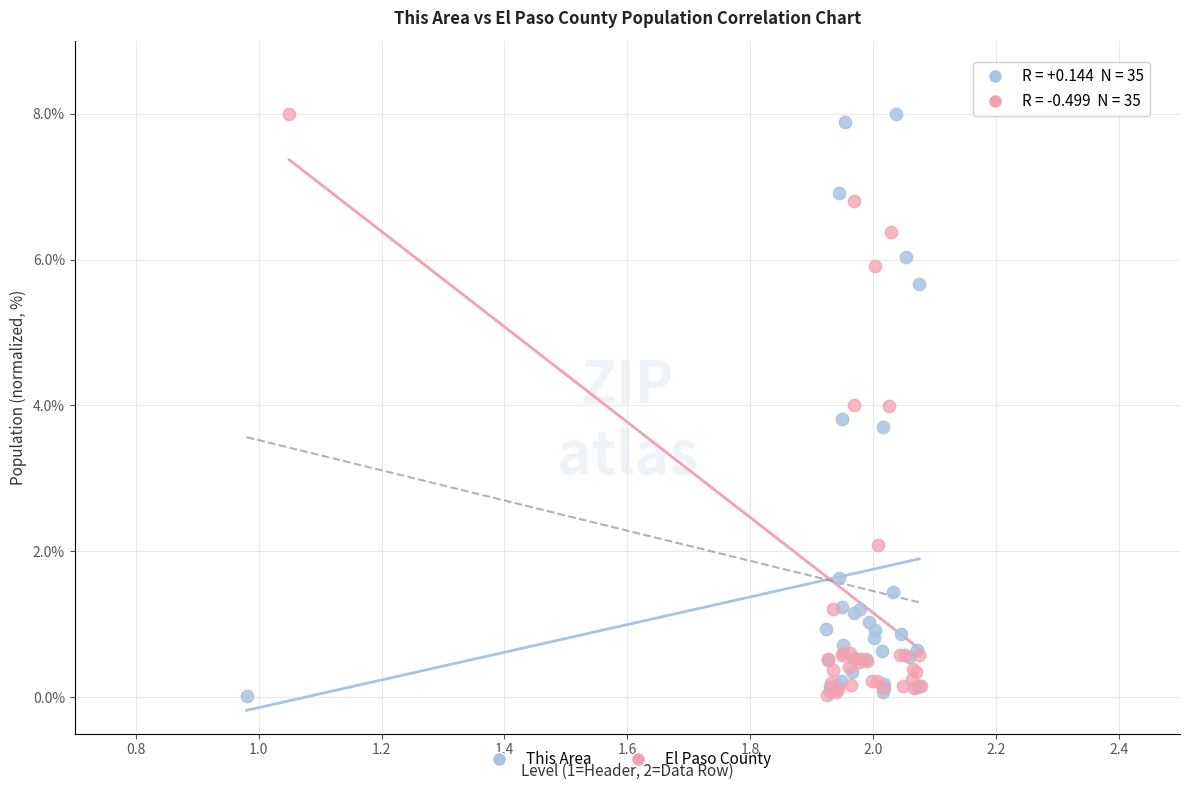

What are all the series names shown in the legend?

This Area, El Paso County